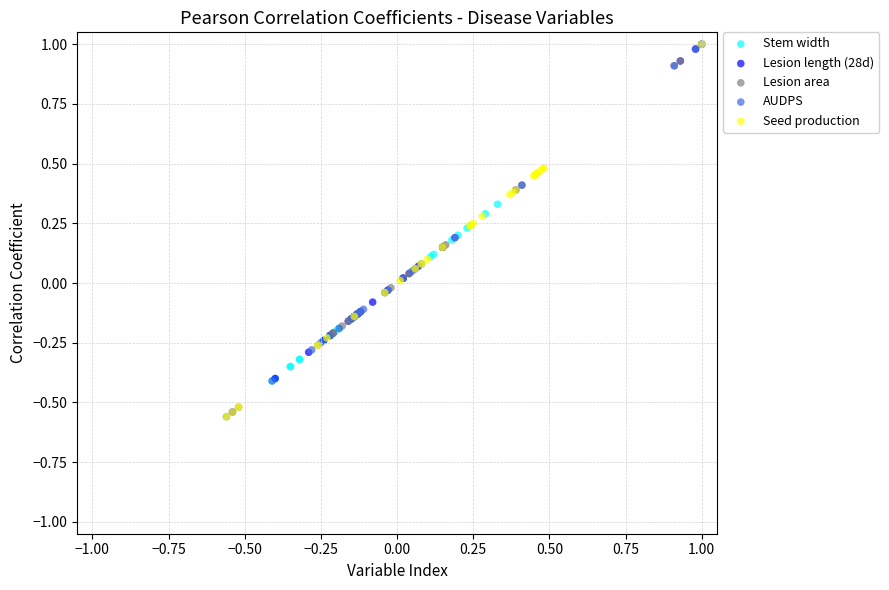

What are all the series names shown in the legend?

Stem width, Lesion length (28d), Lesion area, AUDPS, Seed production